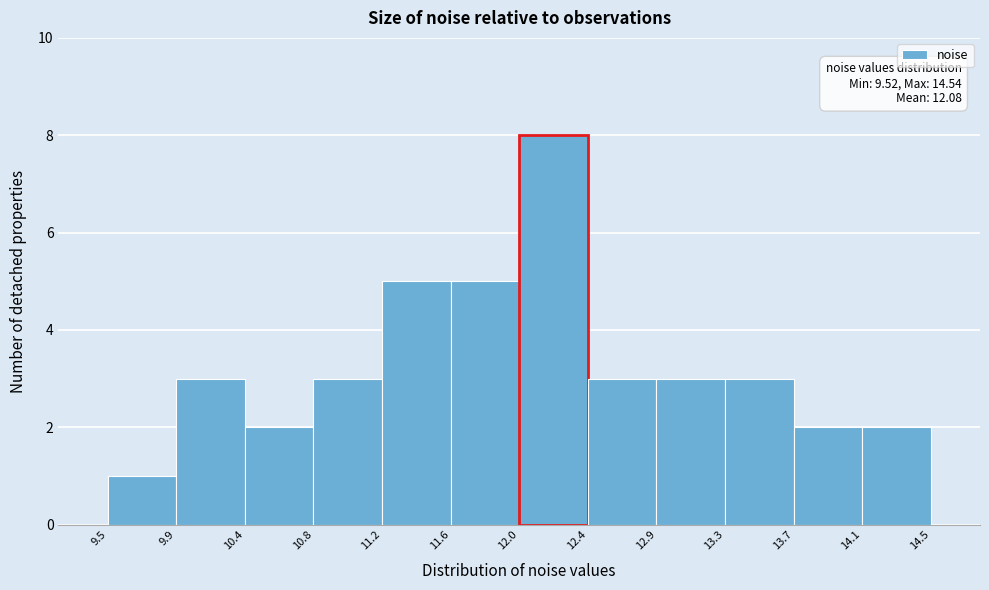

Which range on the x-axis has the tallest bar?

12.0 to 12.4